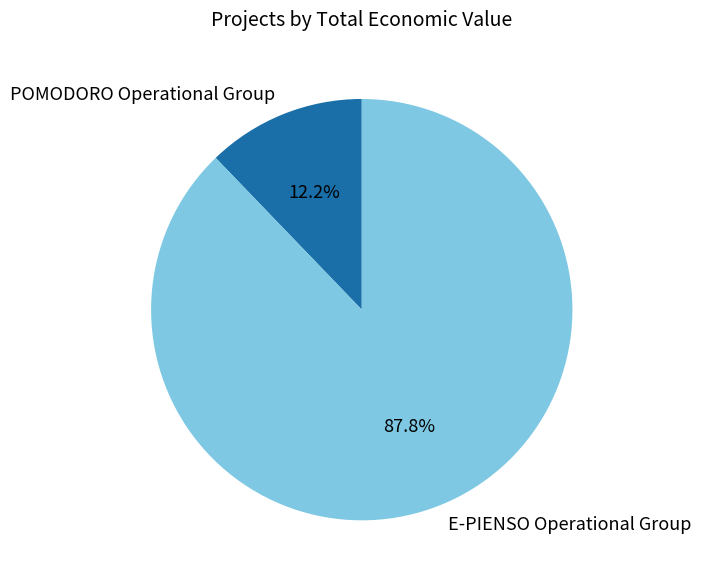

Which category accounts for the majority?

E-PIENSO Operational Group